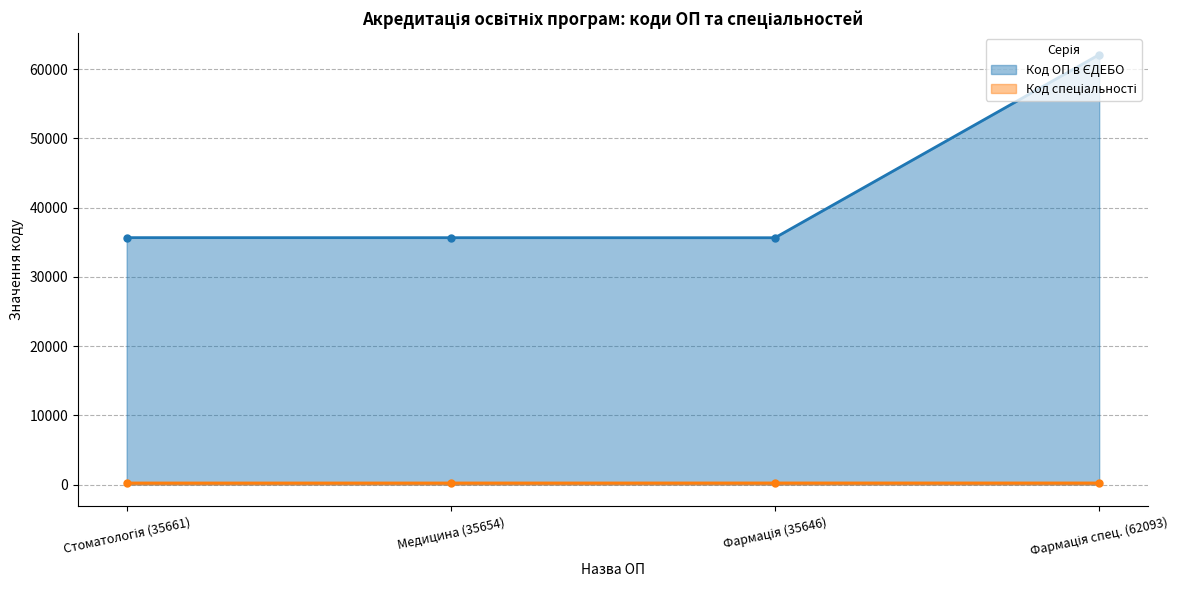

At how many categories does at least one series exceed 19997?

4